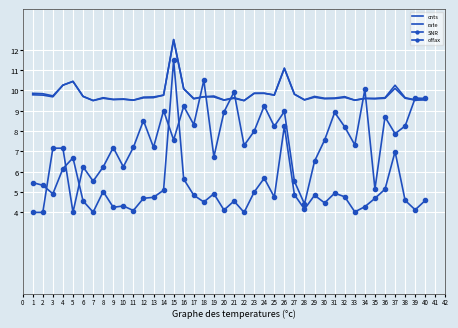

Which series ends up on top after the final intersection of rate and cnts?

cnts